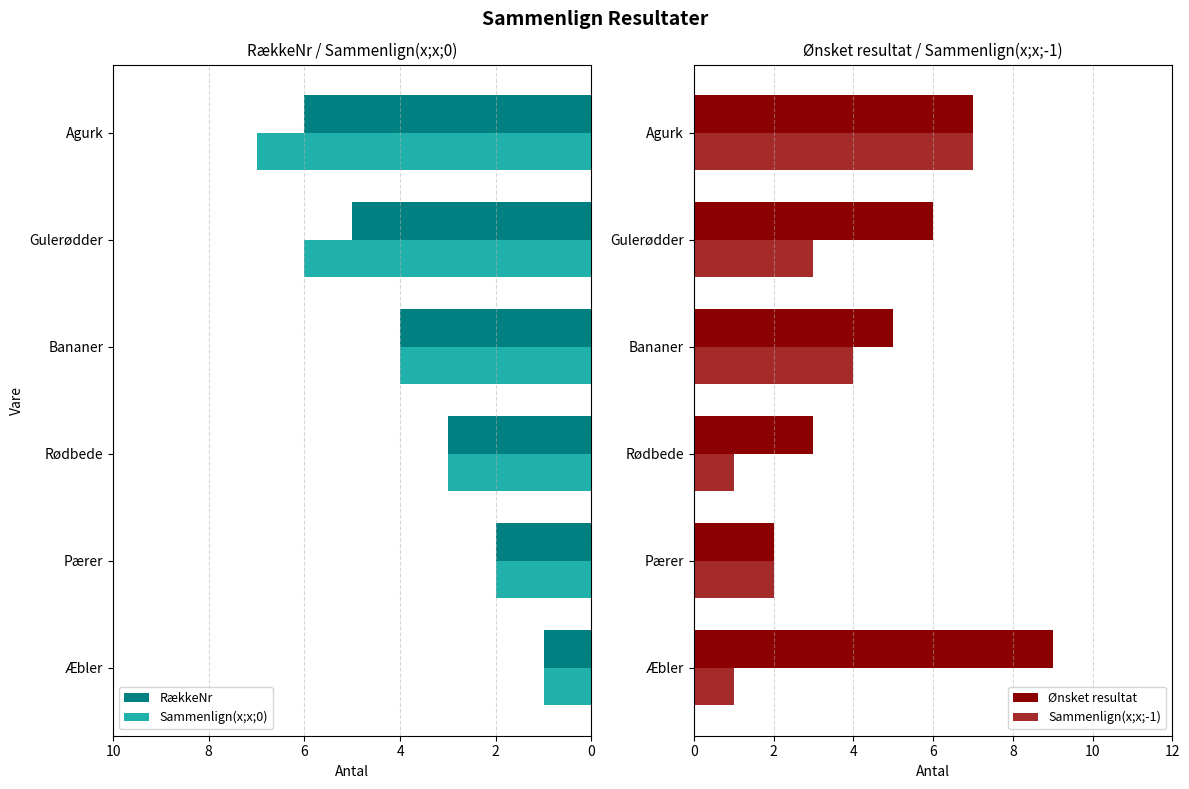

True or false: Sammenlign(x;x;-1) has a value of 4 at Agurk.

False